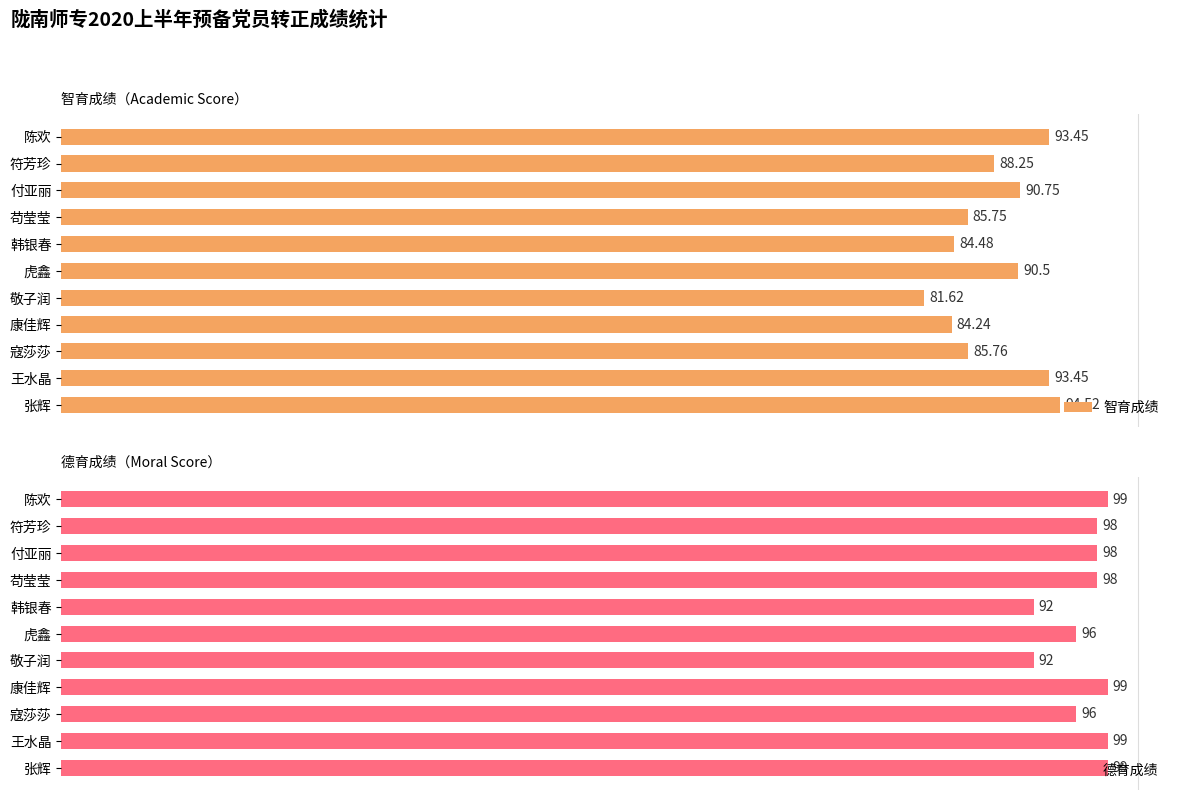

Which category has the lowest value in the 智育成绩 series?

敬子润